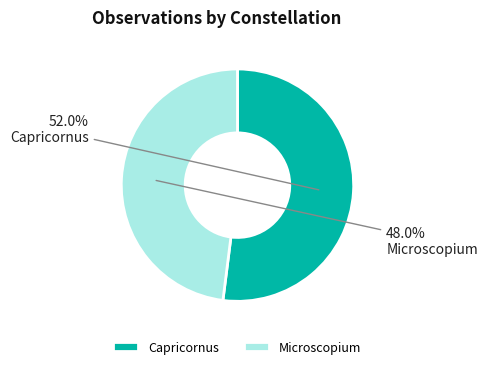

Which has a higher value, Microscopium or Capricornus?

Capricornus